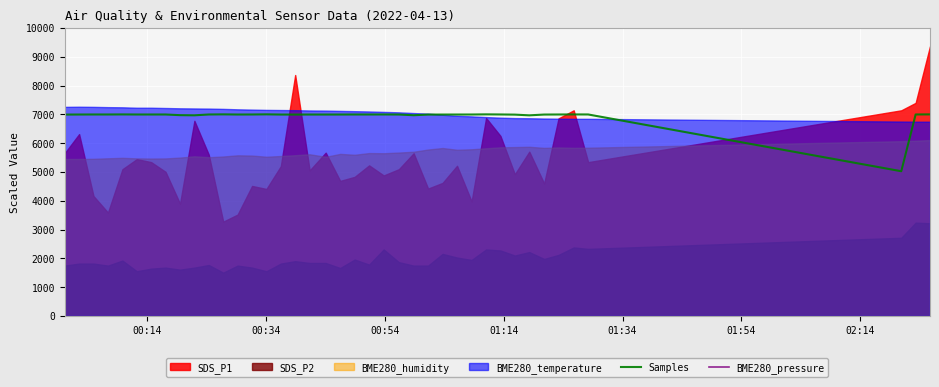

What is the maximum value for Samples?

7000.0